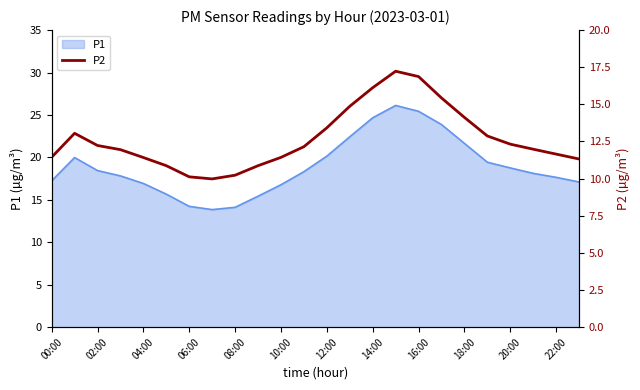

The P1 series shows 14.1 at 08:00. True or false?

True